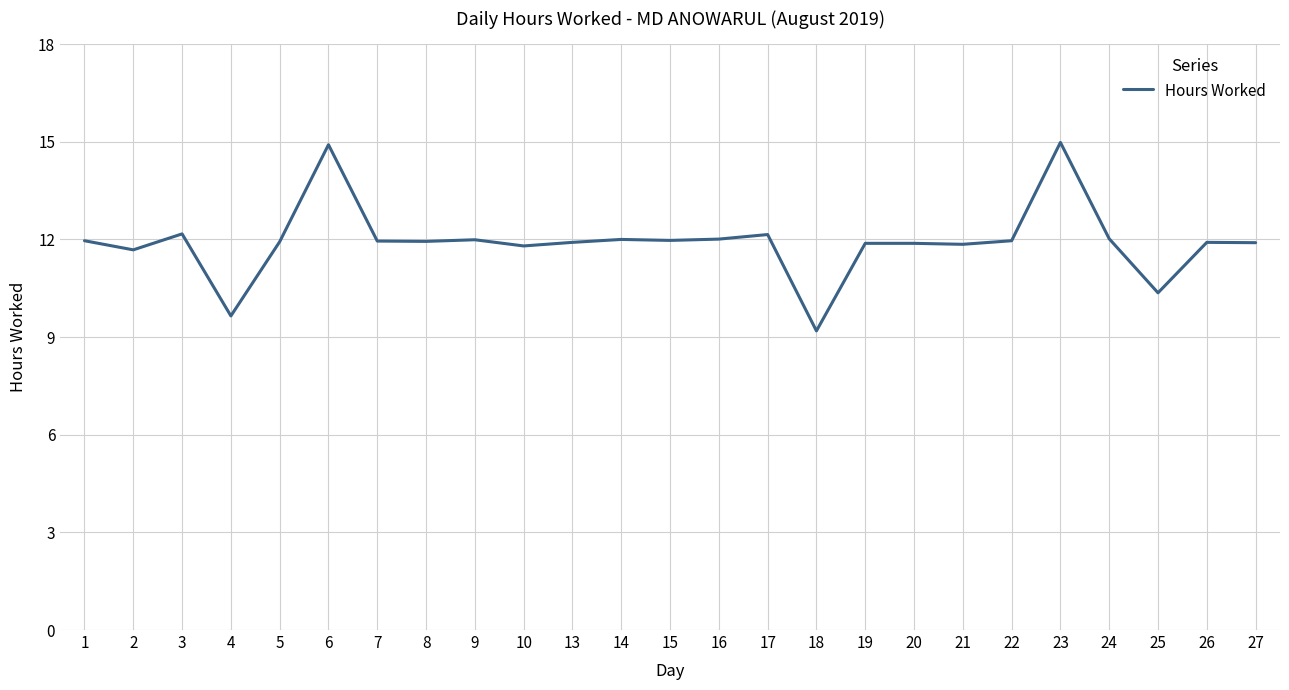

Between 16 and 25, which is larger?

16